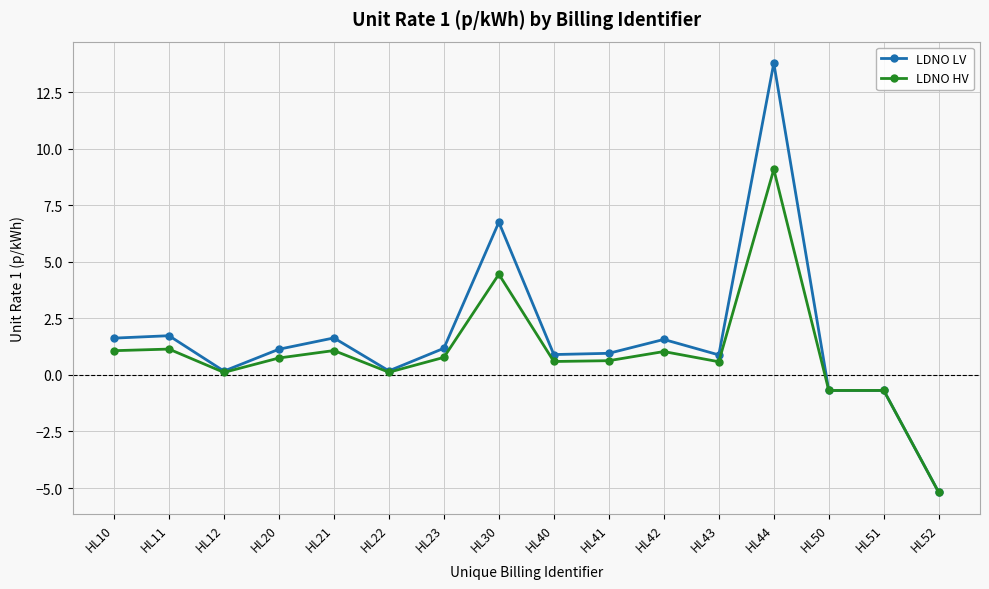

How many data points in LDNO HV are above 0?

13